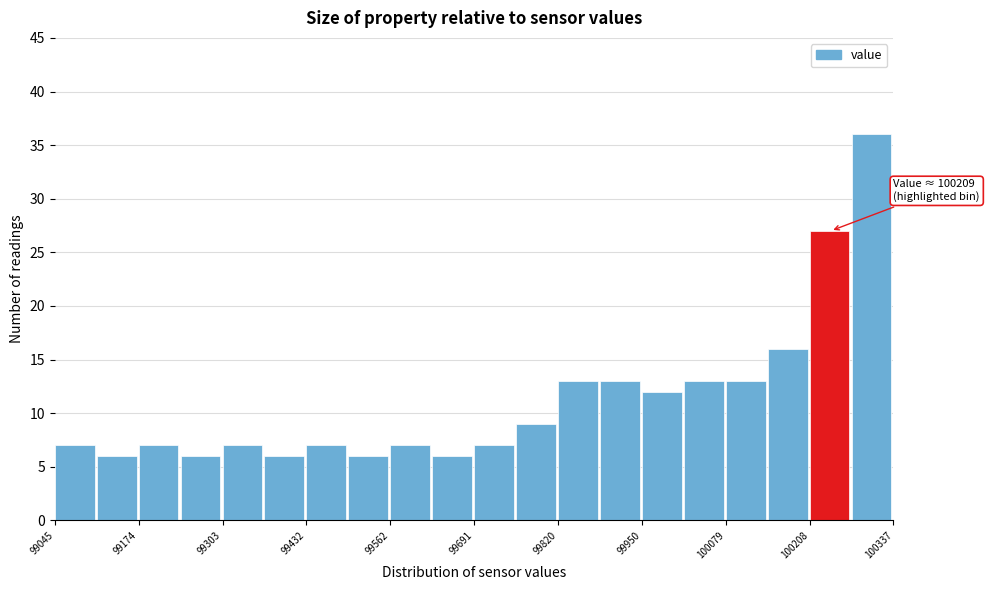

Read against the x-axis, roughly where is the centre of the tallest bar?

100300